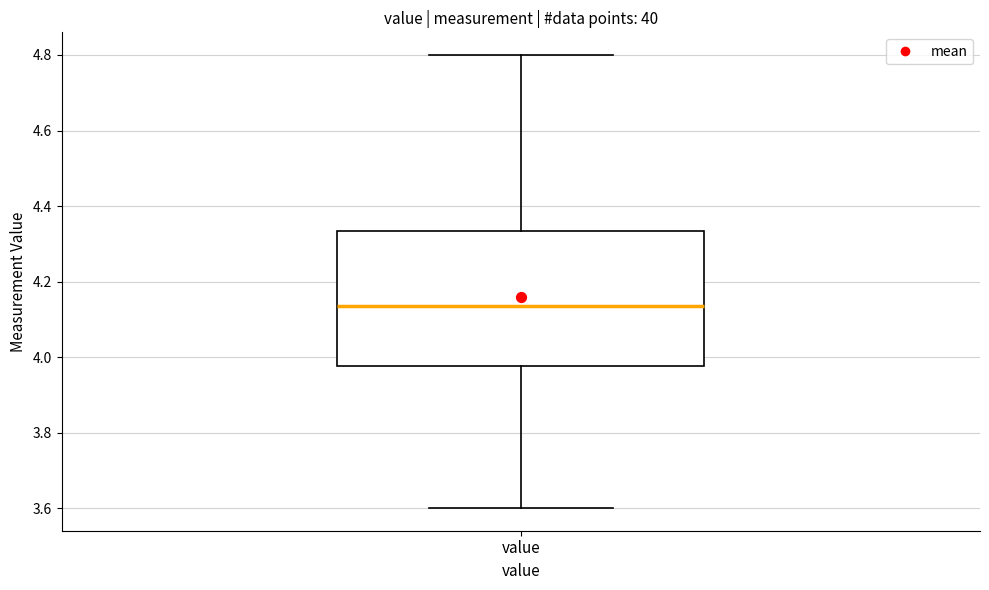

Where is the lower edge of the box for value on the y-axis? The values are not printed on the chart, so give them approximately, as read against the axis.

3.98